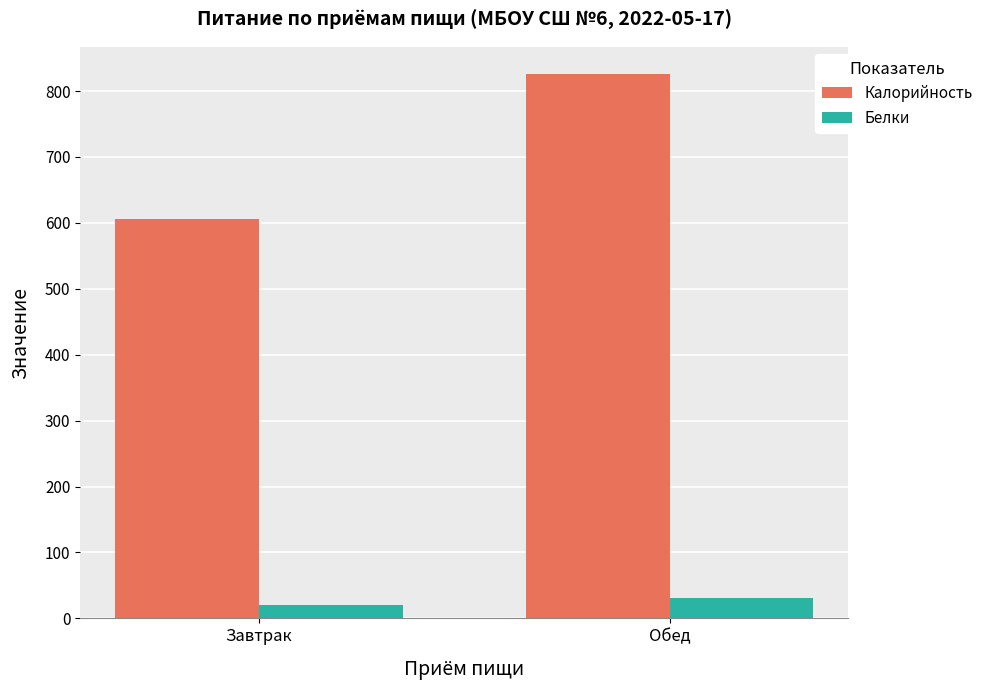

Which series has the largest range (max minus min)?

Калорийность